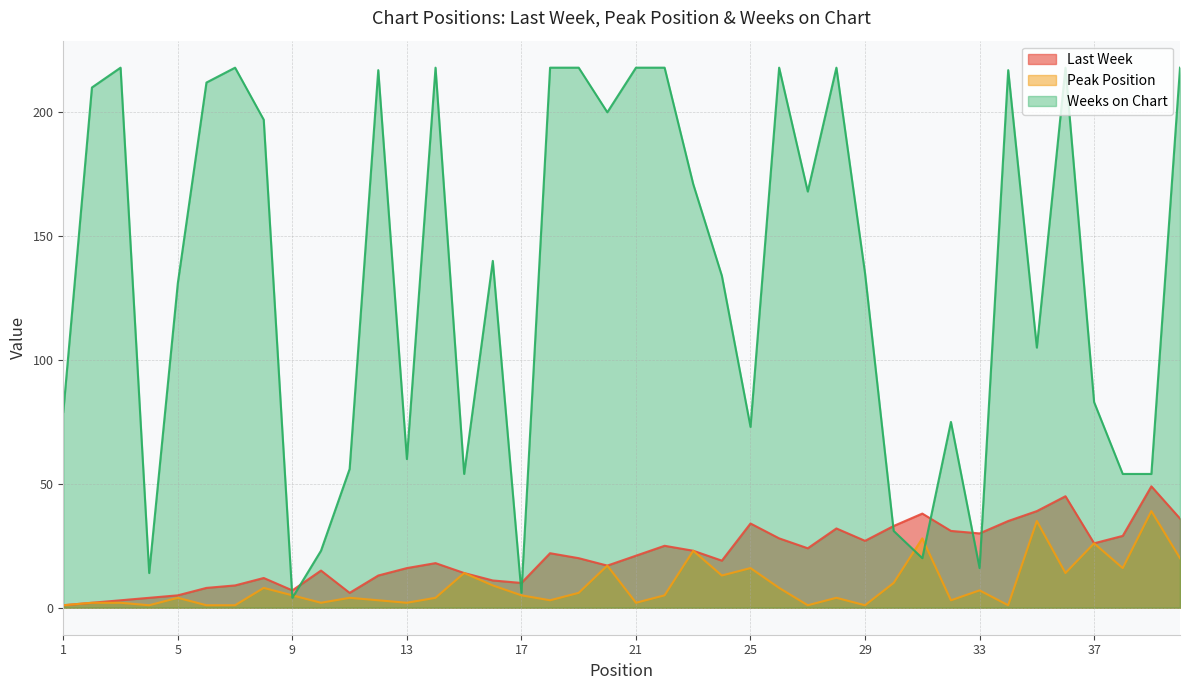

True or false: Peak Position and Weeks on Chart intersect in this chart.

True